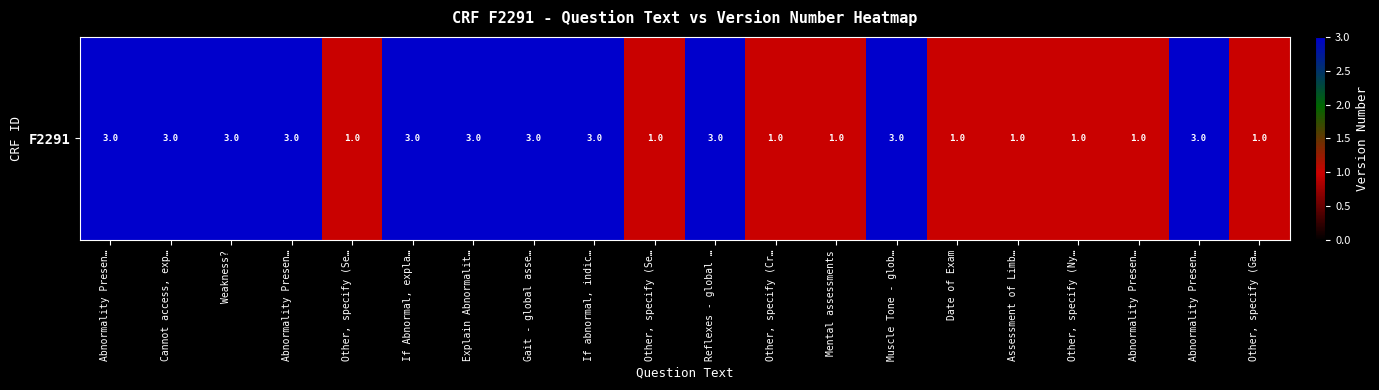

Rank the categories by value from lowest to highest.

Other, specify (Se…, Other, specify (Se…, Other, specify (Cr…, Mental assessments, Date of Exam, Assessment of Limb…, Other, specify (Ny…, Abnormality Presen…, Other, specify (Ga…, Abnormality Presen…, Cannot access, exp…, Weakness?, Abnormality Presen…, If Abnormal, expla…, Explain Abnormalit…, Gait - global asse…, If abnormal, indic…, Reflexes - global …, Muscle Tone - glob…, Abnormality Presen…